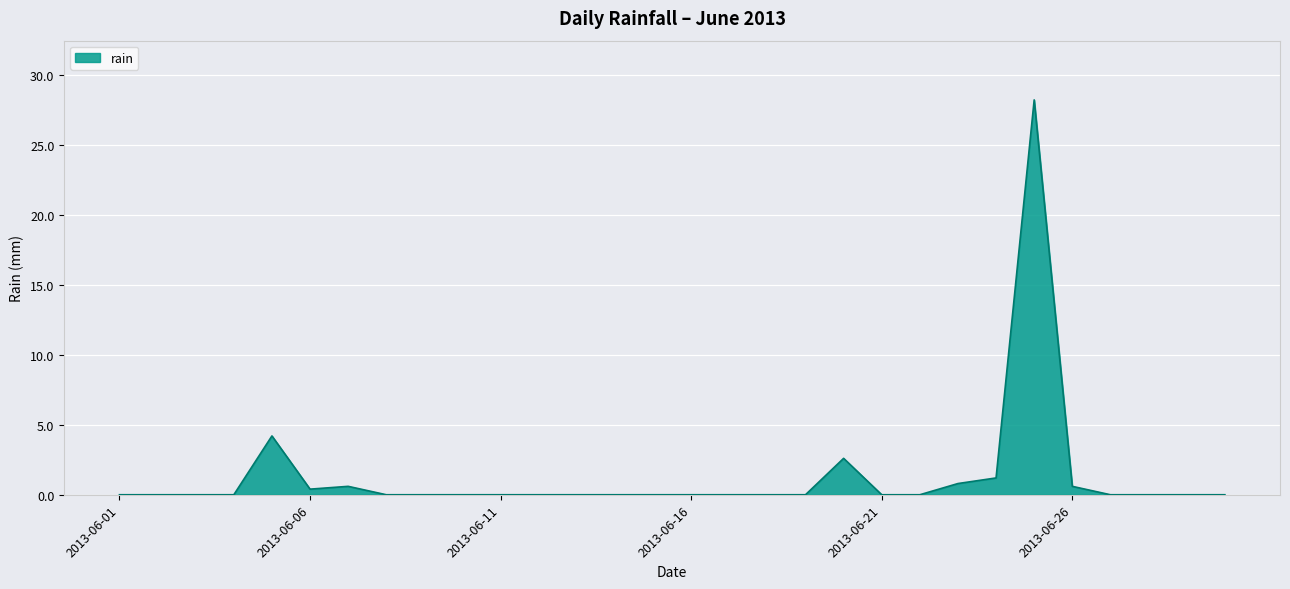

What is the difference between the maximum and minimum values?

28.2